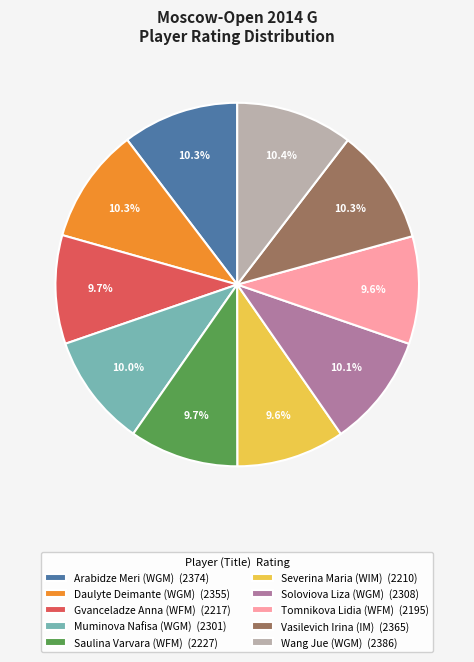

What percentage is NOT represented by Arabidze Meri (WGM)?

89.7%